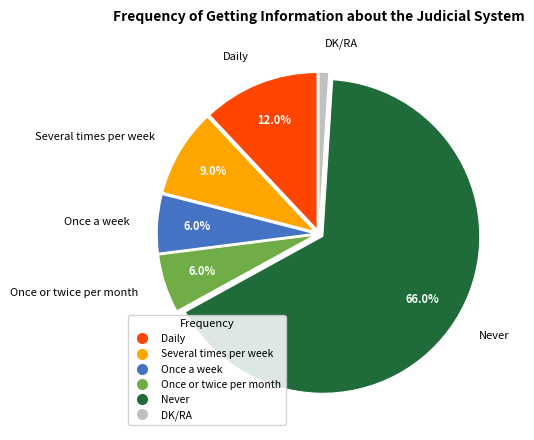

Is there a majority slice in this chart?

Yes